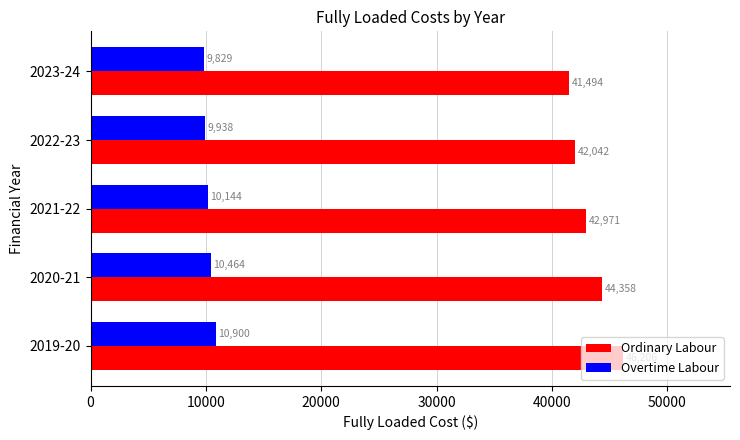

At how many categories does at least one series exceed 14678?

5